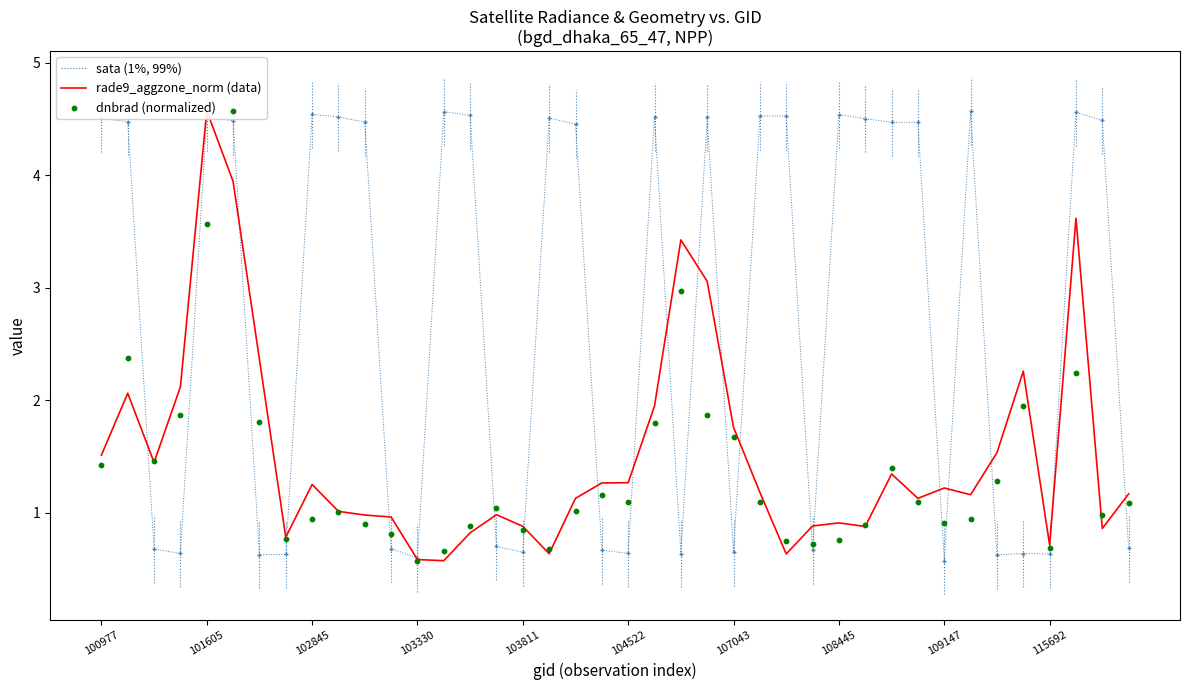

Which series contains the lowest Y value?

rade9_aggzone_norm (data)